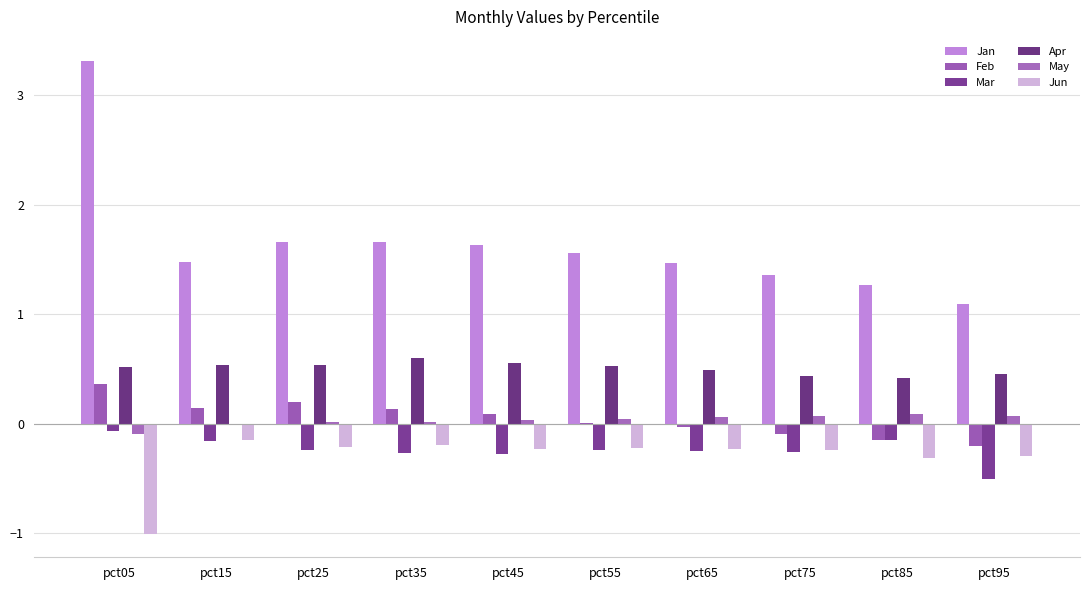

The value of Jan at pct65 is 1.5. True or false?

True